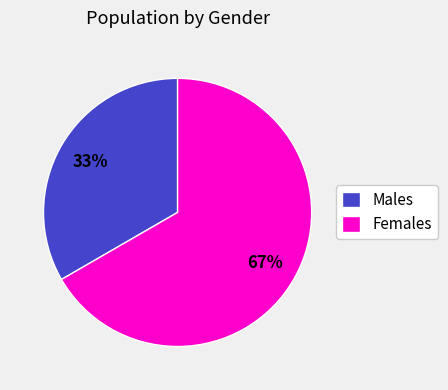

Between Females and Males, which is larger?

Females